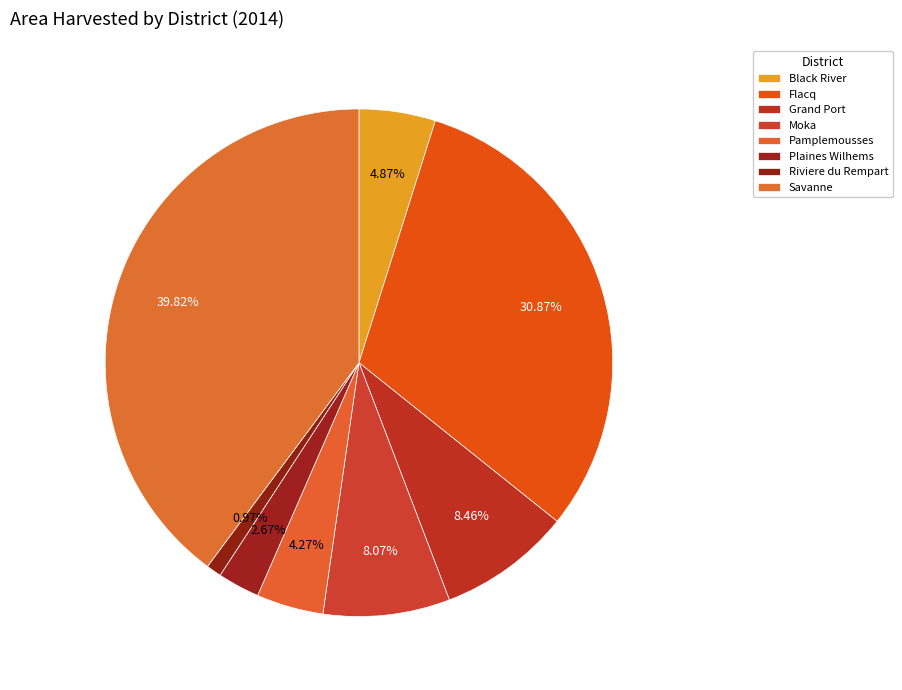

Which category has the smallest portion of the pie?

Riviere du Rempart